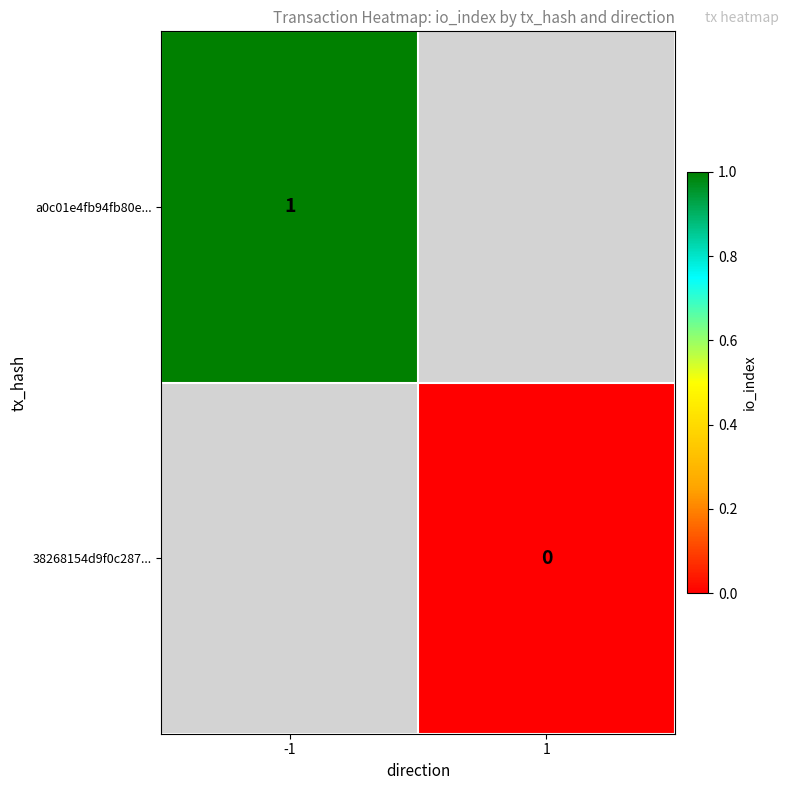

The a0c01e4fb94fb80e... series shows 1 at -1. True or false?

True